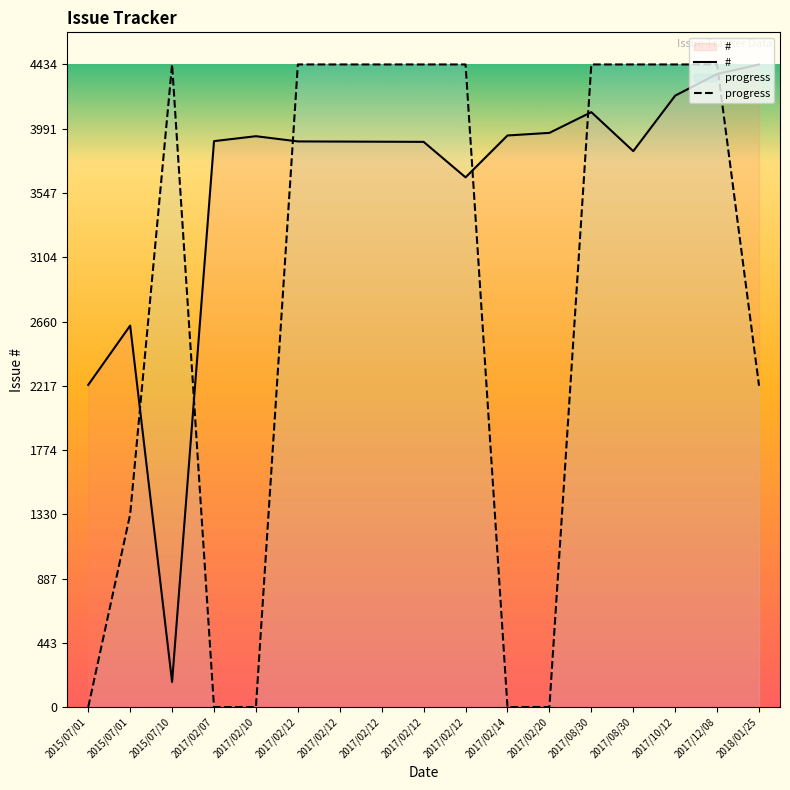

Count the number of data series in this chart.

2